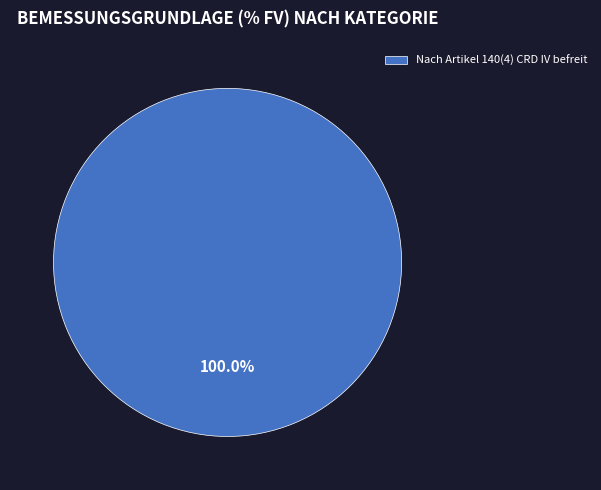

Which category accounts for the majority?

Nach Artikel 140(4) CRD IV befreit